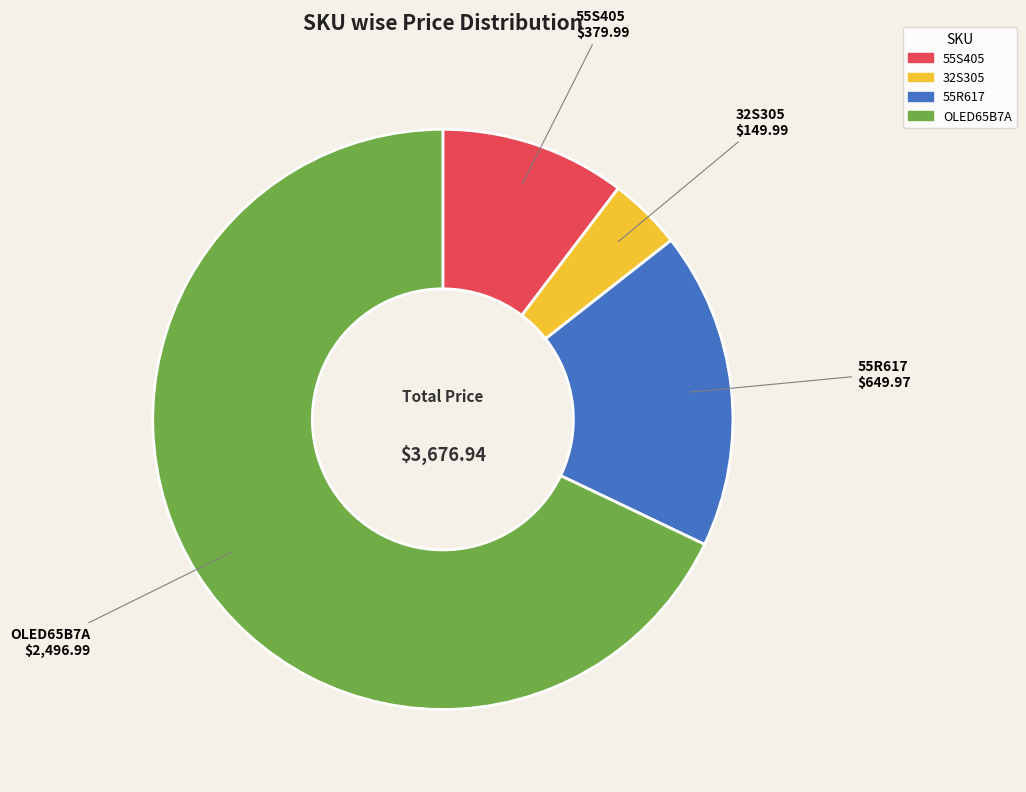

Do 32S305 and 55S405 together represent more than half of the pie?

No